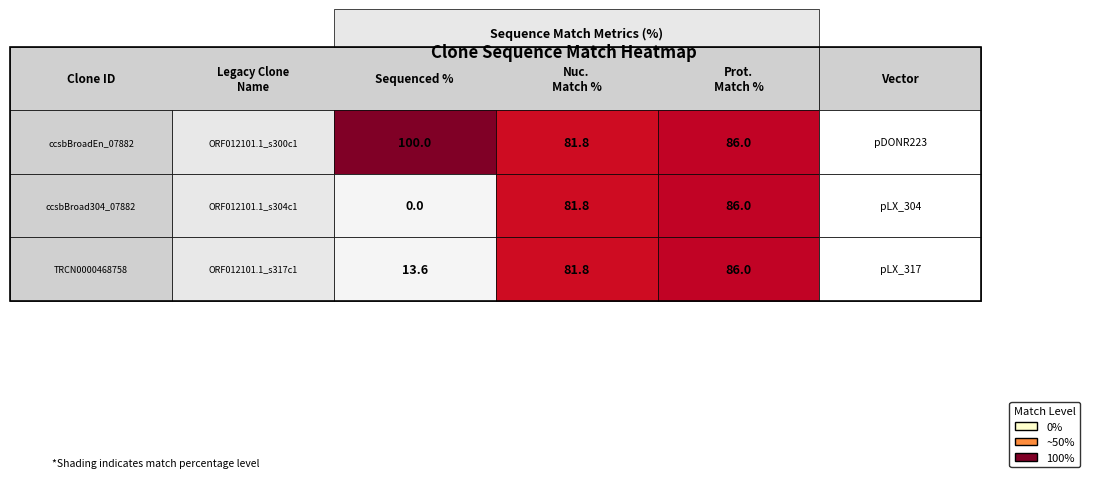

Reading right to left, what are all the values shown in this chart?

ccsbBroadEn_07882: 86.0	81.8	100.0
ccsbBroad304_07882: 86.0	81.8	0.0
TRCN0000468758: 86.0	81.8	13.6